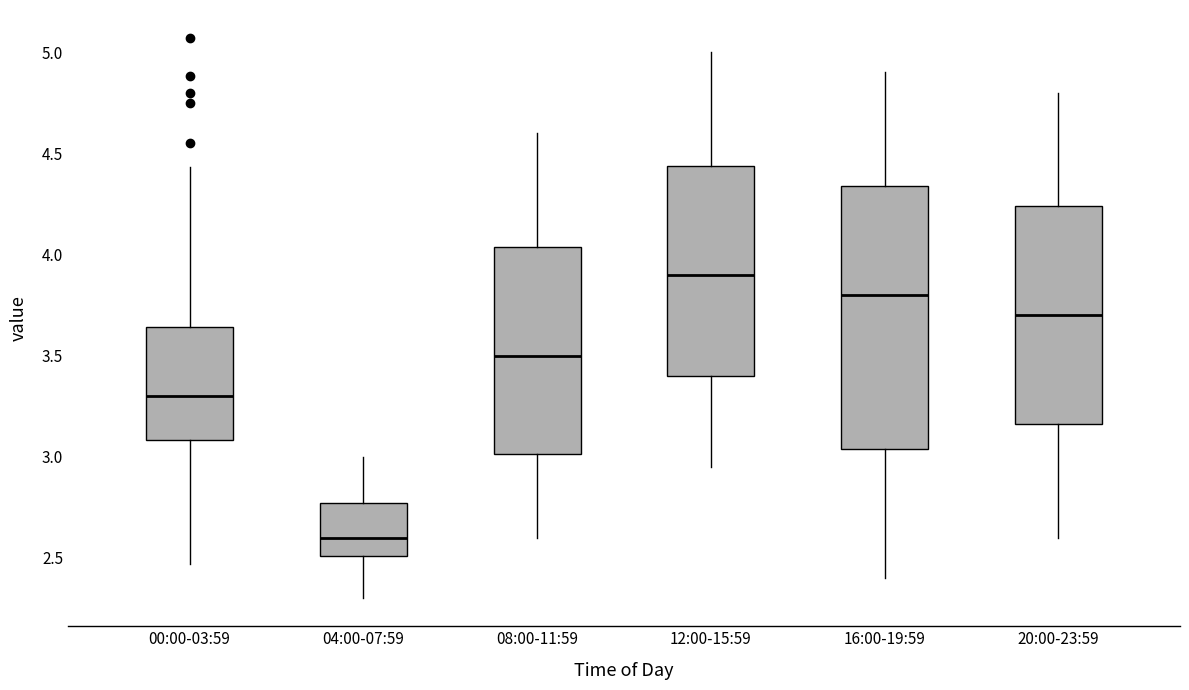

Which box has the lowest median line?

04:00-07:59